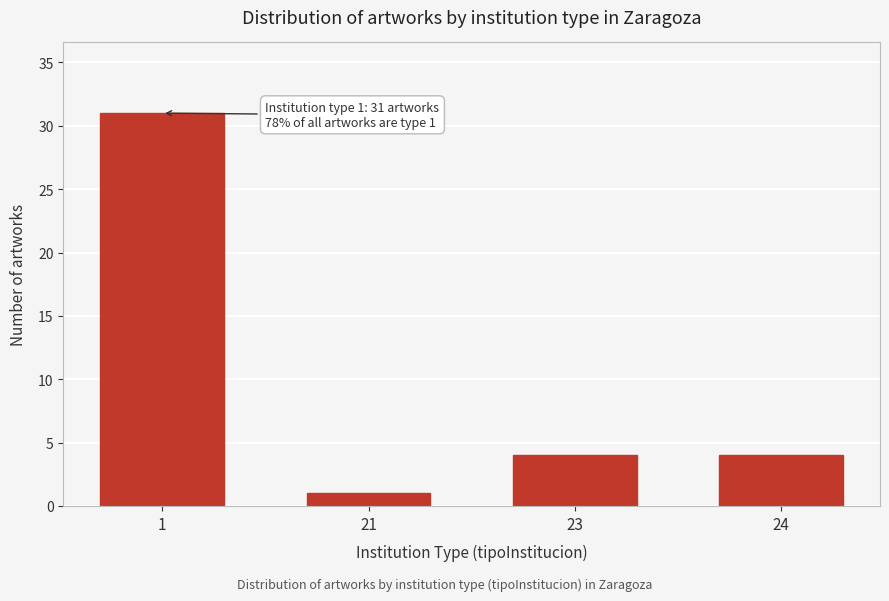

Reading left to right, transcribe all the data shown in this chart.

1=31	21=1	23=4	24=4